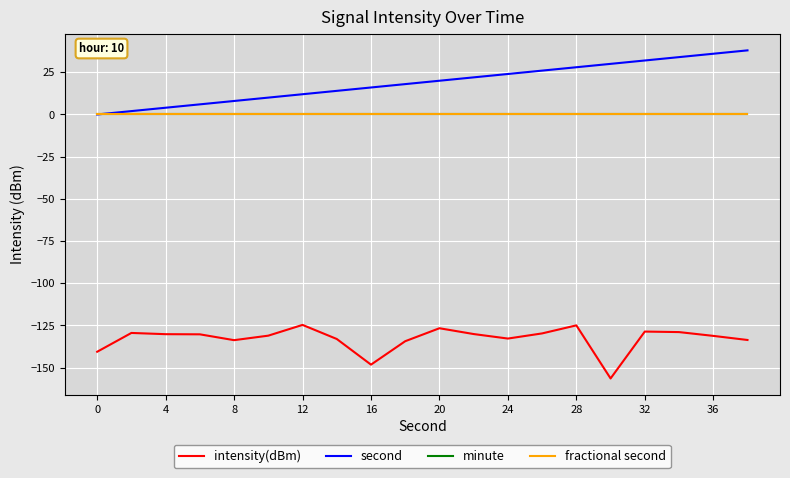

Is this an area chart (filled region under the line)?

No